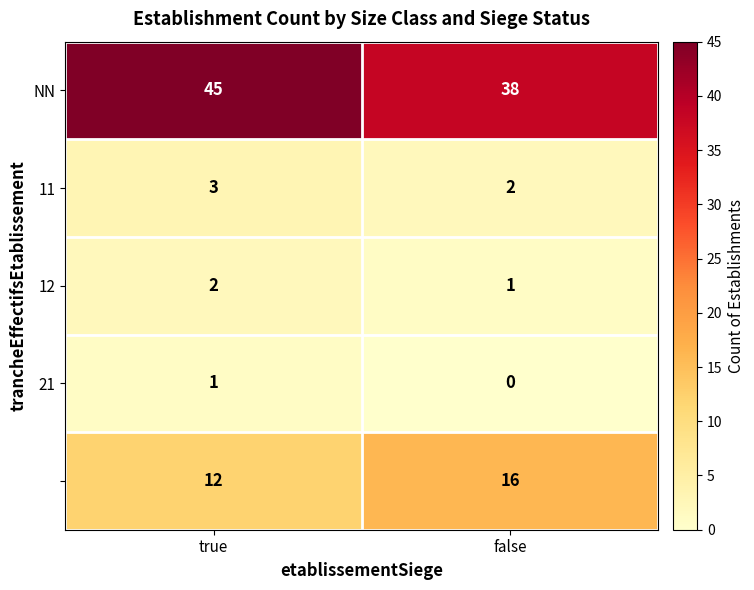

Which category has the highest value across all series?

true